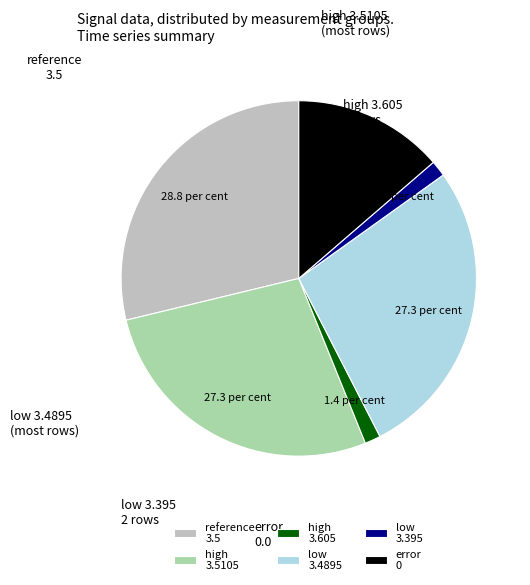

Combined, do high 3.605 and high 3.5105 account for over 50%?

No